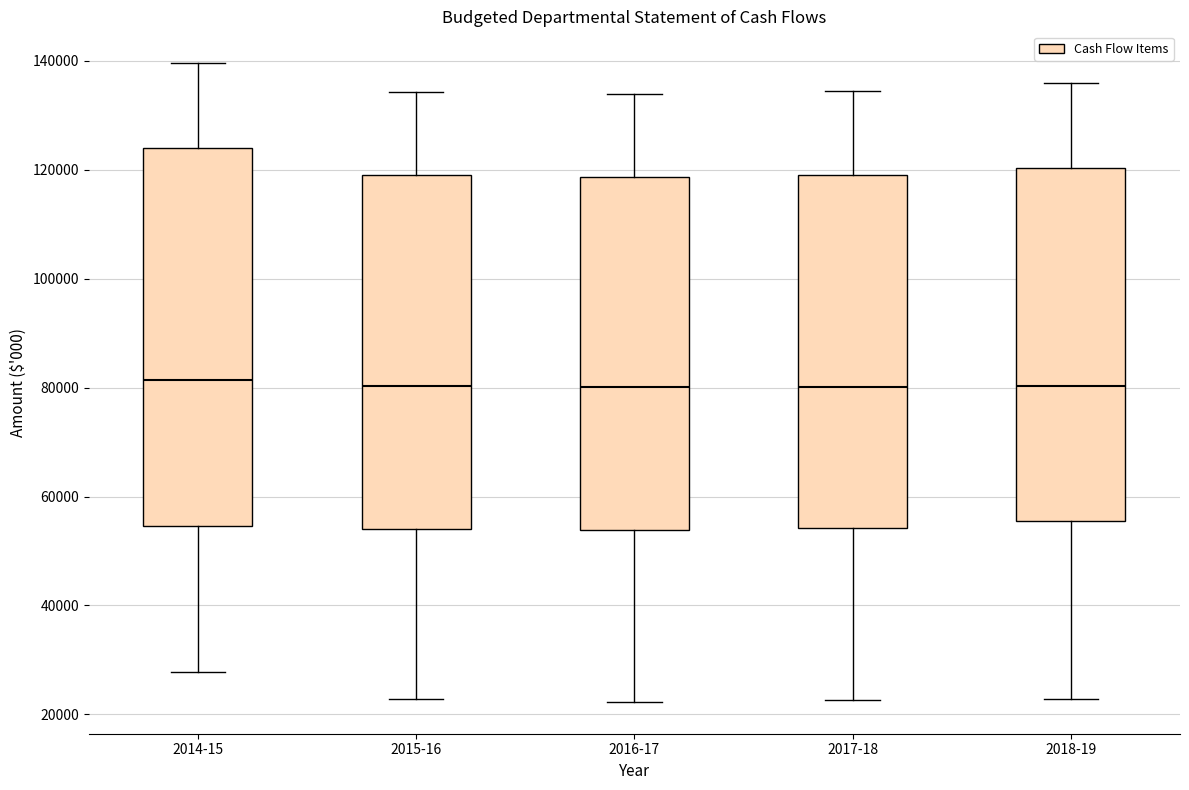

Where is the upper edge of the box for 2018-19 on the y-axis? The values are not printed on the chart, so give them approximately, as read against the axis.

120000